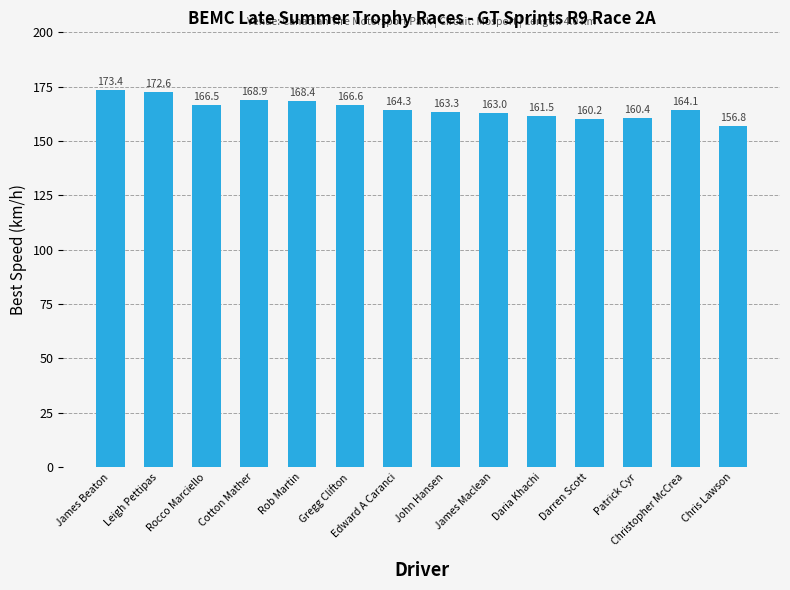

Is it true that the value at Darren Scott is 160.2?

True